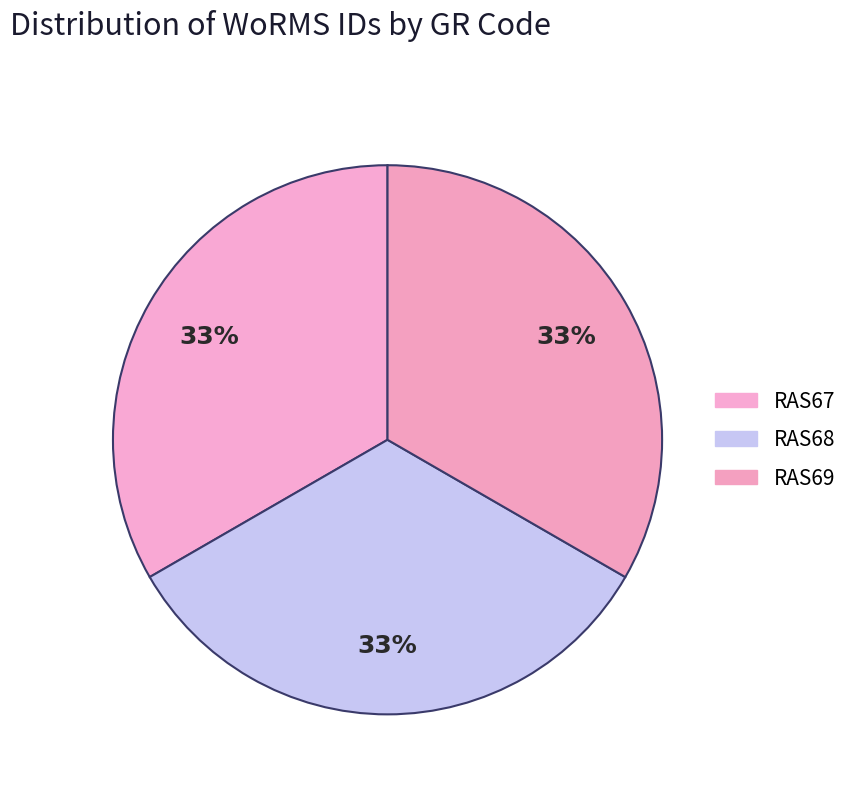

How many segments does this pie chart have?

3